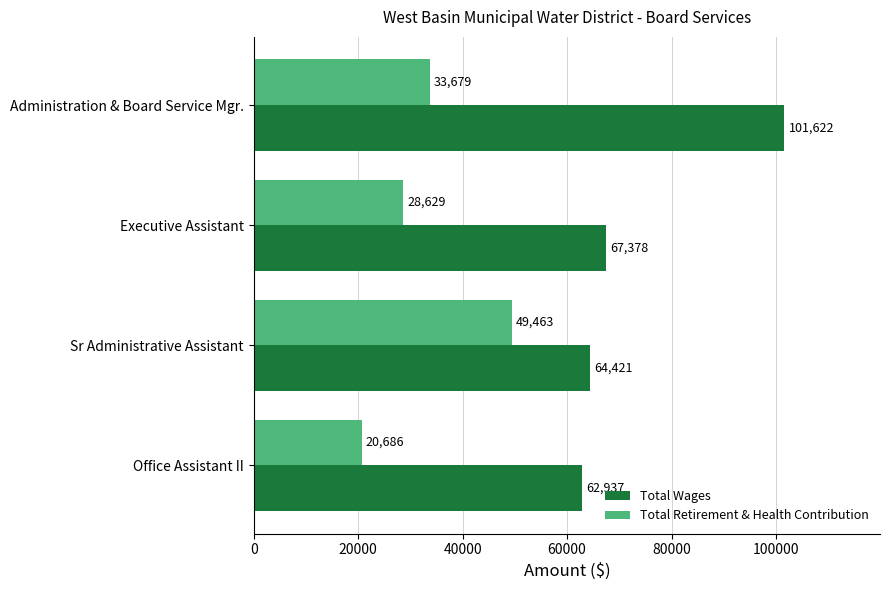

Is it true that Total Wages equals 40531 at Sr Administrative Assistant?

False